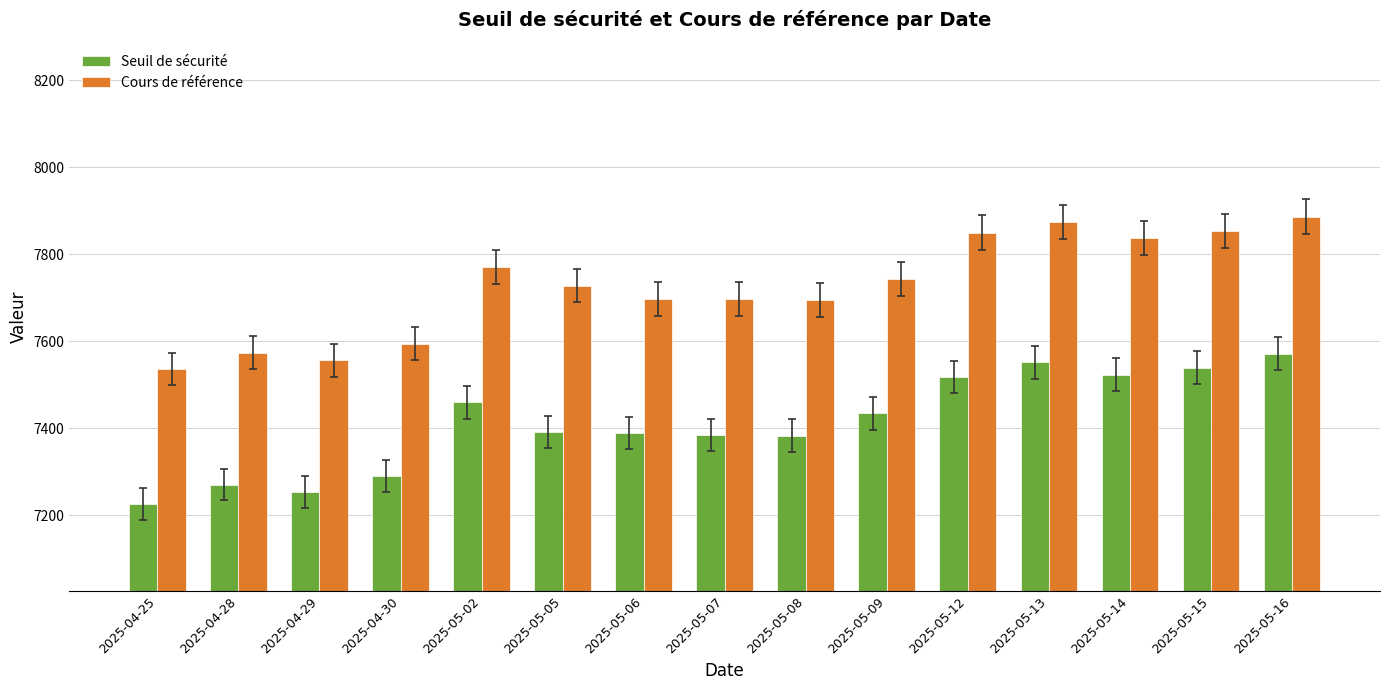

Rank the series at 2025-05-06 from highest to lowest value.

Cours de référence, Seuil de sécurité